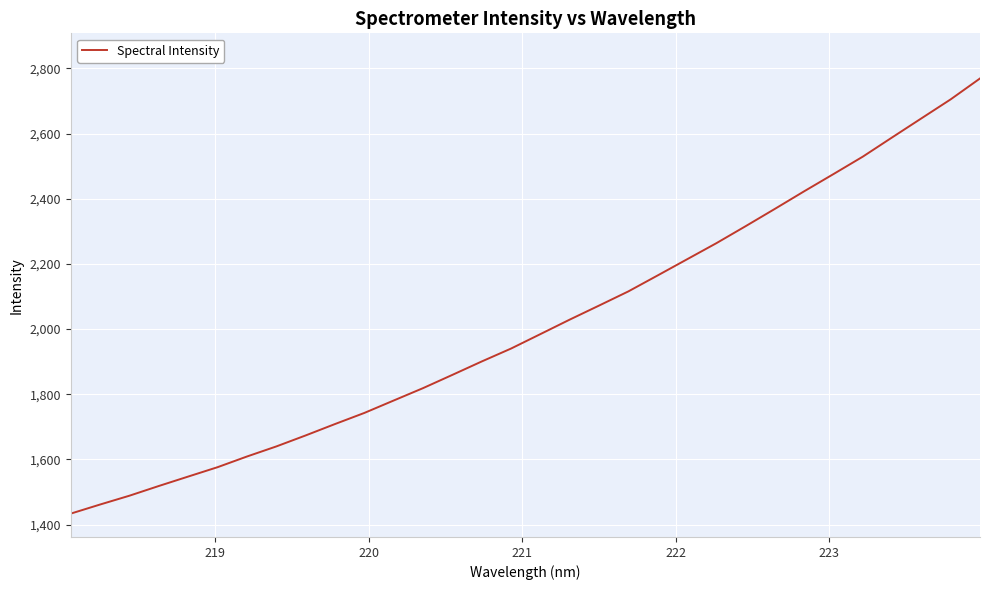

What is the maximum value shown in the chart?

2769.1